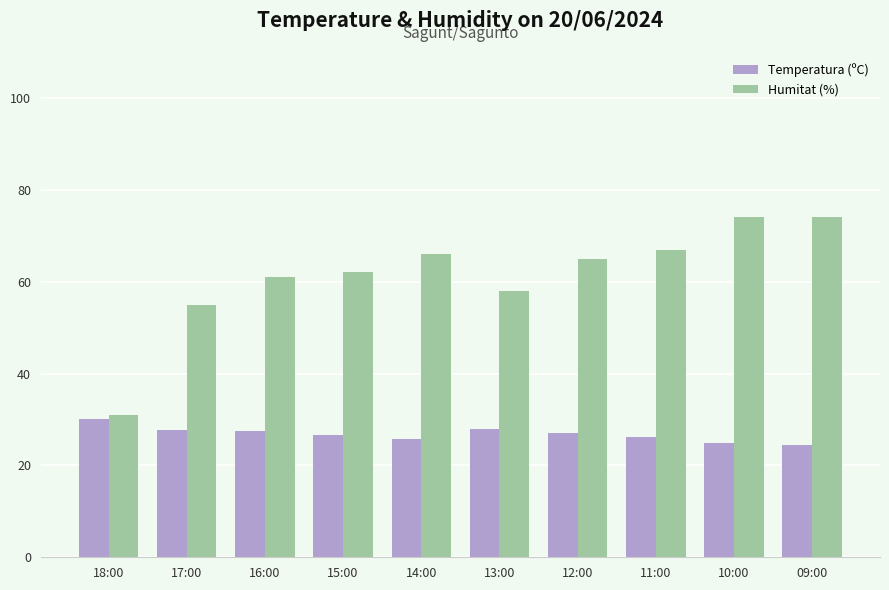

Which series changed the most between 18:00 and 15:00?

Humitat (%)